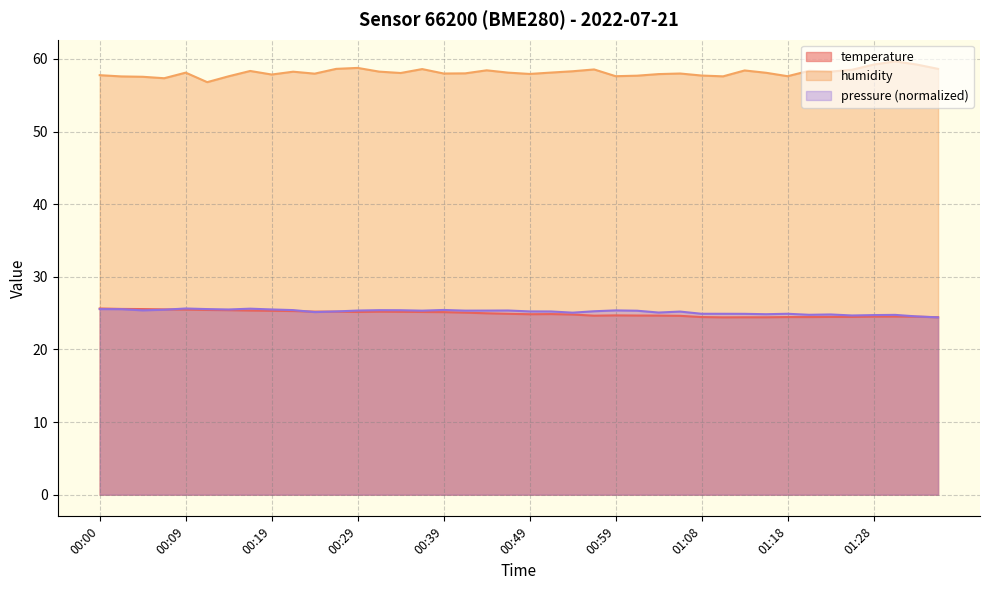

List the labels in order of temperature value, smallest first.

01:11, 01:13, 01:16, 01:36, 01:08, 01:18, 01:21, 01:23, 01:26, 01:33, 01:28, 01:31, 01:06, 00:56, 01:03, 01:01, 00:59, 00:54, 00:49, 00:51, 00:46, 00:44, 00:41, 00:39, 00:29, 00:36, 00:34, 00:31, 00:24, 00:27, 00:22, 00:19, 00:17, 00:14, 00:12, 00:09, 00:07, 00:04, 00:02, 00:00